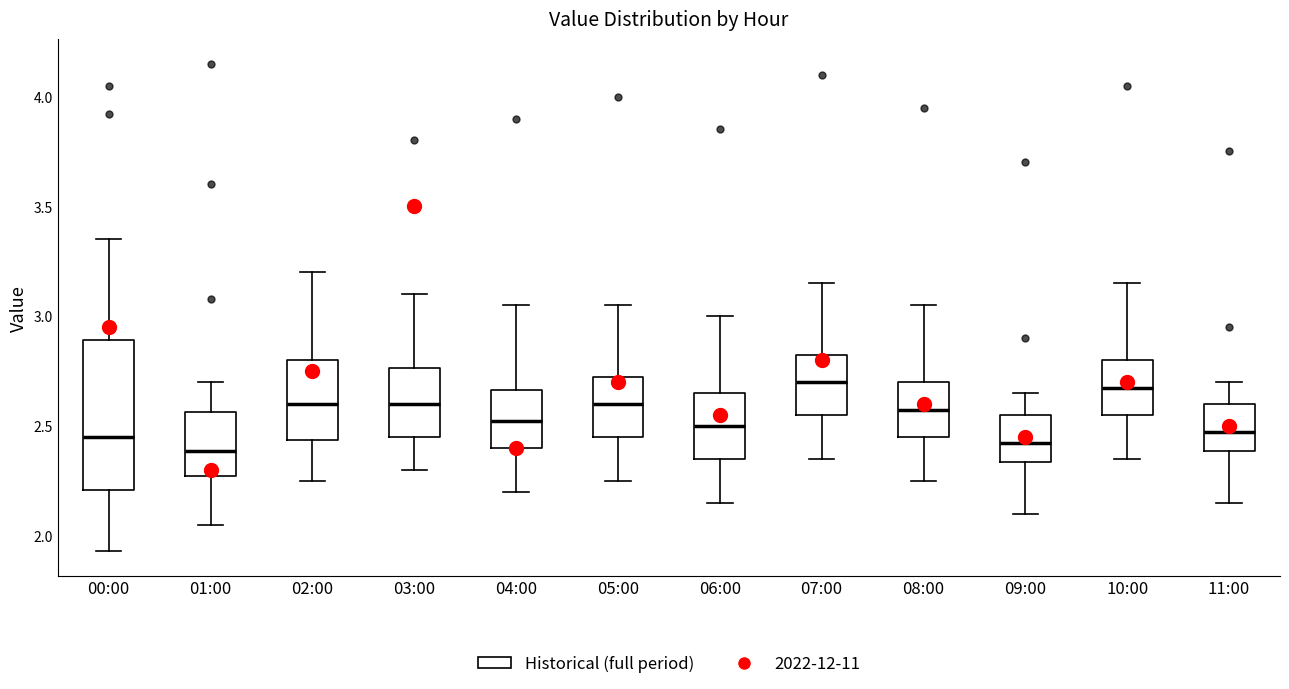

Reading left to right, transcribe this box plot: for each box, give where its median line is, the range the box spans, and where its two whiskers end, as read against the y-axis. The values are not printed on the chart, so give them approximately, as read against the axis.

00:00: median 2.45, box 2.20 to 2.90, whiskers 1.95 to 3.35
01:00: median 2.40, box 2.30 to 2.55, whiskers 2.05 to 2.70
02:00: median 2.60, box 2.45 to 2.80, whiskers 2.25 to 3.20
03:00: median 2.60, box 2.45 to 2.75, whiskers 2.30 to 3.10
04:00: median 2.55, box 2.40 to 2.65, whiskers 2.20 to 3.05
05:00: median 2.60, box 2.45 to 2.75, whiskers 2.25 to 3.05
06:00: median 2.50, box 2.35 to 2.65, whiskers 2.15 to 3.00
07:00: median 2.70, box 2.55 to 2.85, whiskers 2.35 to 3.15
08:00: median 2.60, box 2.45 to 2.70, whiskers 2.25 to 3.05
09:00: median 2.45, box 2.35 to 2.55, whiskers 2.10 to 2.65
10:00: median 2.70, box 2.55 to 2.80, whiskers 2.35 to 3.15
11:00: median 2.50, box 2.40 to 2.60, whiskers 2.15 to 2.70